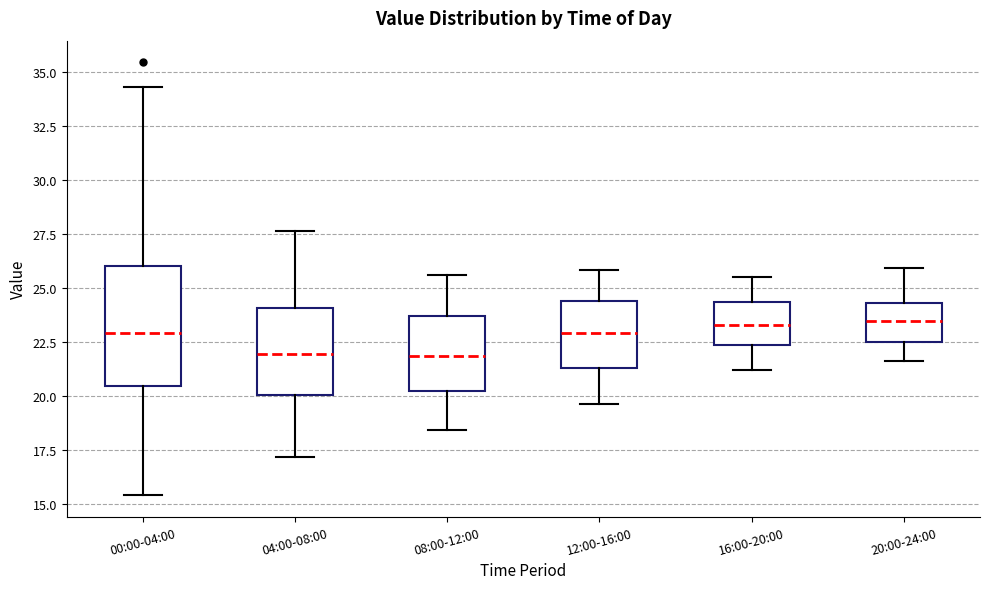

Reading left to right, transcribe this box plot: for each box, give where its median line is, the range the box spans, and where its two whiskers end, as read against the y-axis. The values are not printed on the chart, so give them approximately, as read against the axis.

00:00-04:00: median 23.0, box 20.5 to 26.0, whiskers 15.5 to 34.5
04:00-08:00: median 22.0, box 20.0 to 24.0, whiskers 17.0 to 27.5
08:00-12:00: median 22.0, box 20.0 to 23.5, whiskers 18.5 to 25.5
12:00-16:00: median 23.0, box 21.5 to 24.5, whiskers 19.5 to 26.0
16:00-20:00: median 23.5, box 22.5 to 24.5, whiskers 21.0 to 25.5
20:00-24:00: median 23.5, box 22.5 to 24.5, whiskers 21.5 to 26.0